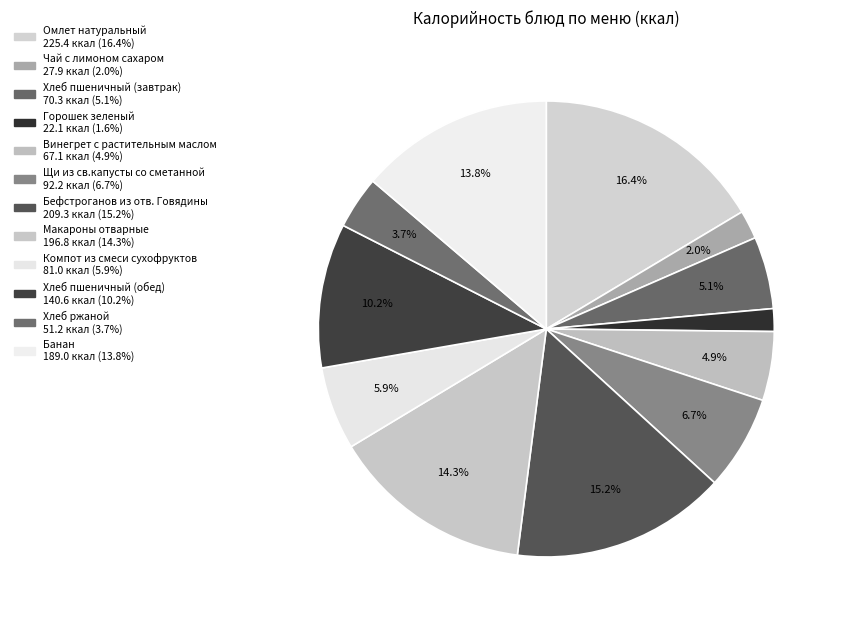

Approximately how many times larger is the value at Горошек зеленый compared to Бефстроганов из отв. Говядины?

0.1